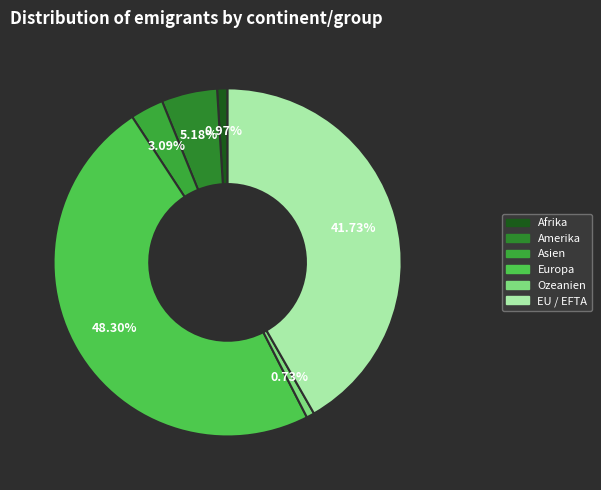

Is there a majority slice in this chart?

No